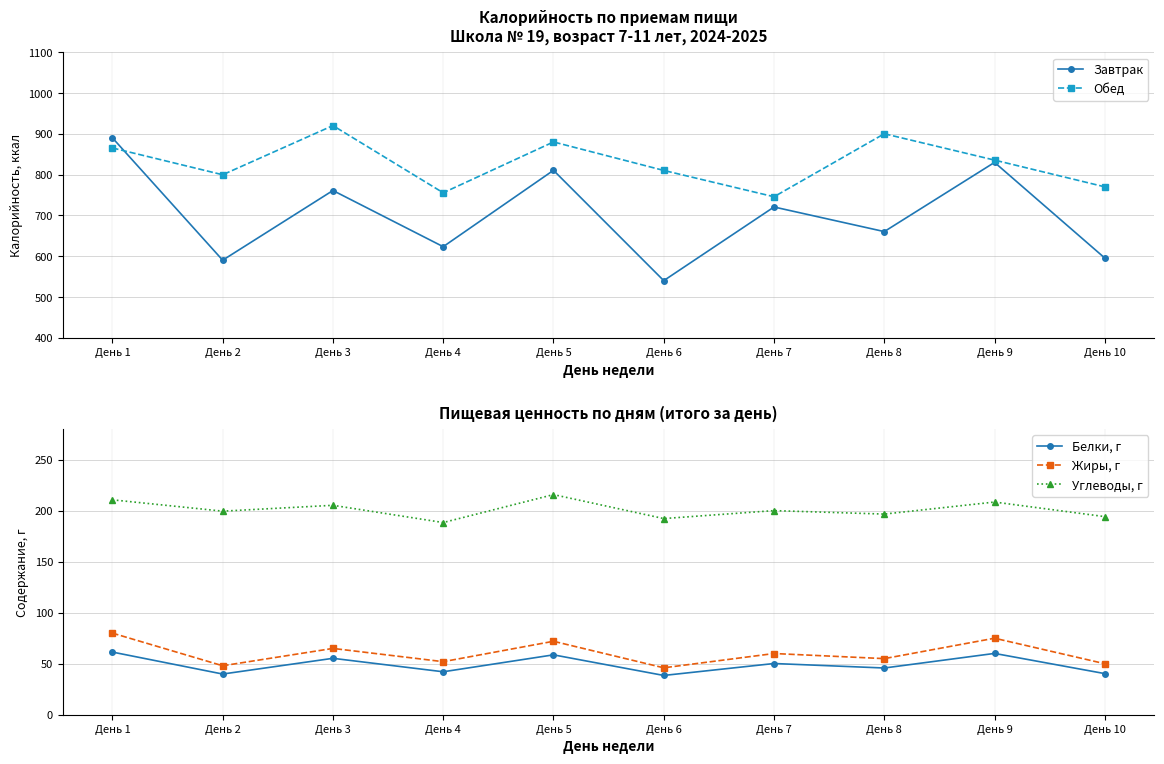

How many interior local valleys does the Жиры, г series have?

4